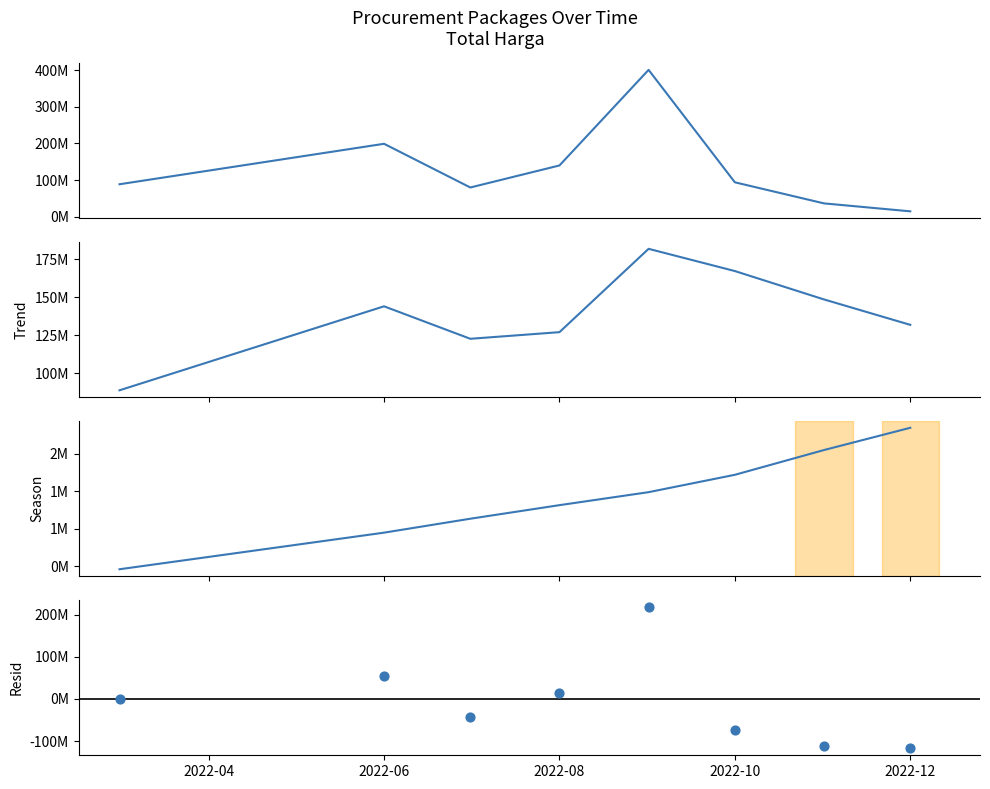

What is the total value across all series at 2022-10?

189776435.7